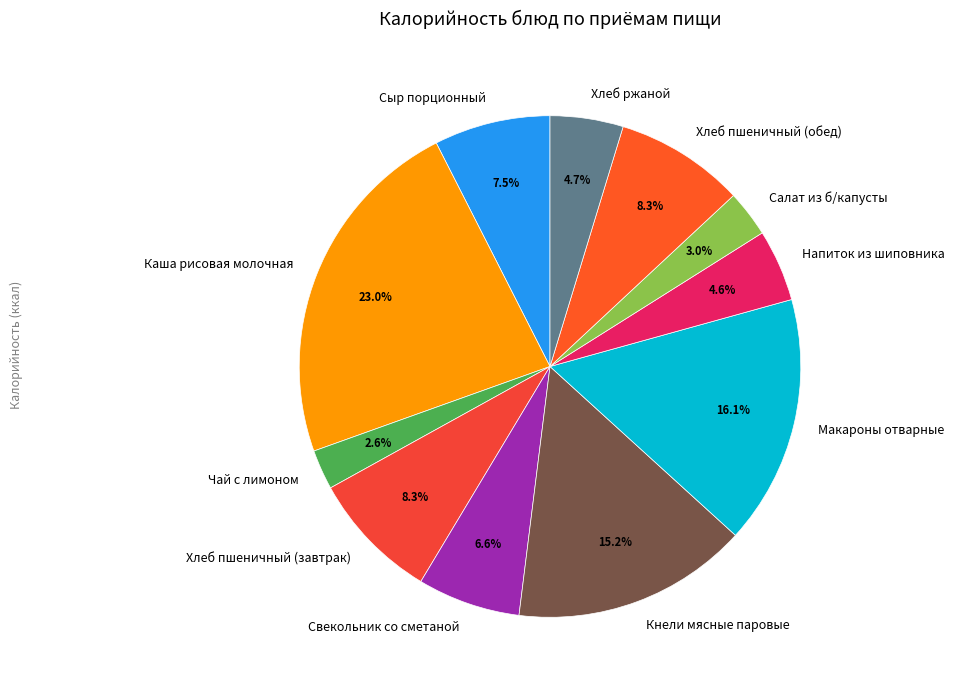

Which has a higher value, Свекольник со сметаной or Хлеб пшеничный (обед)?

Хлеб пшеничный (обед)